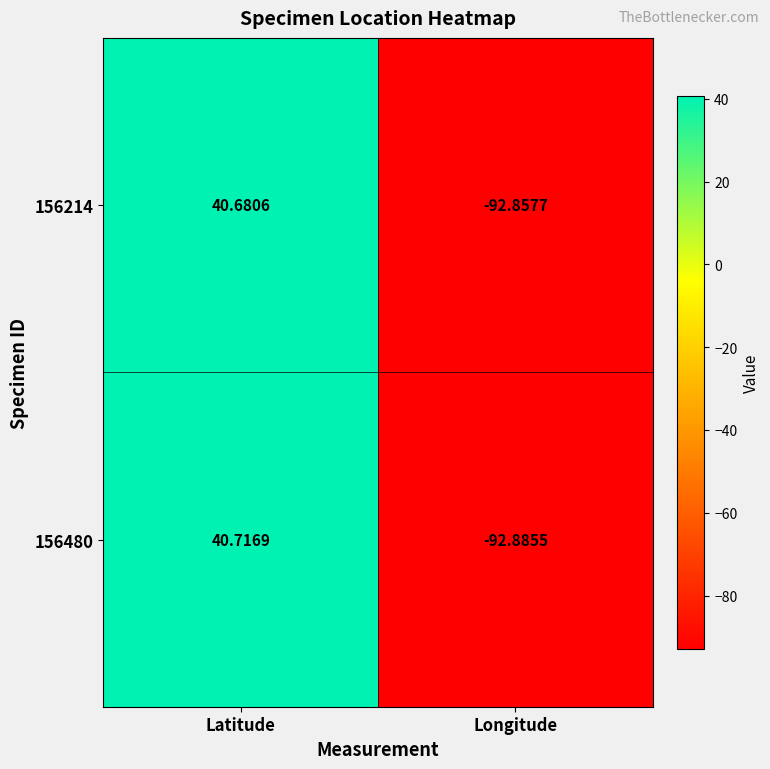

At which label does 156480 reach its peak?

Latitude